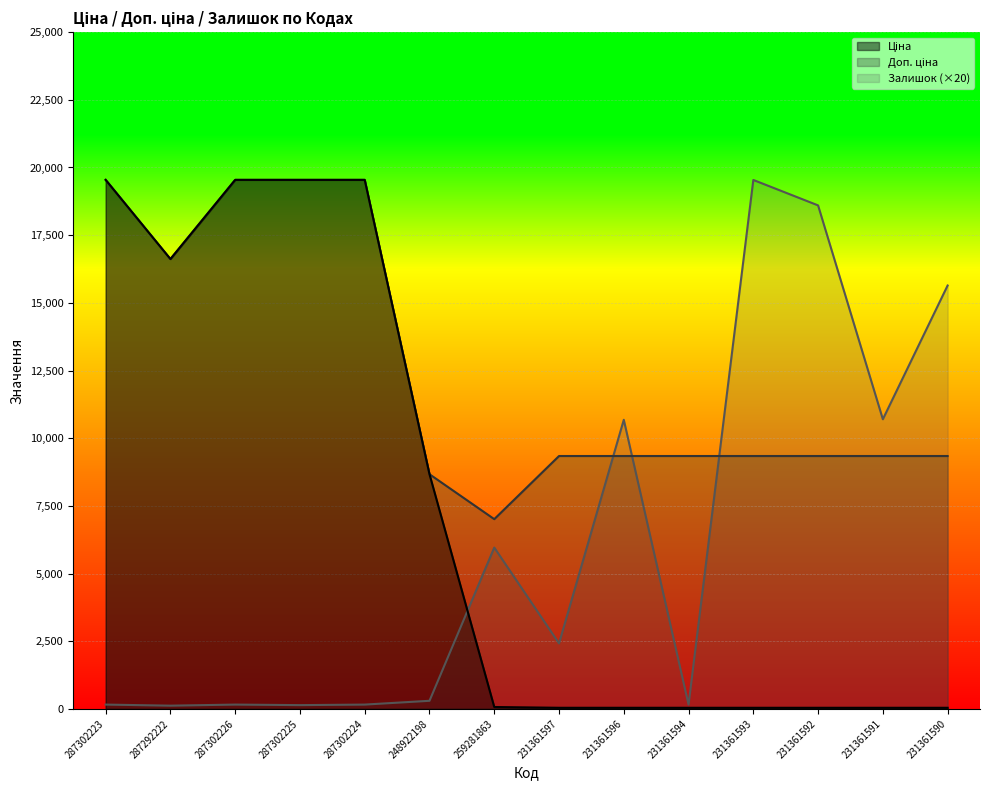

How many times do Залишок and Ціна cross each other?

1